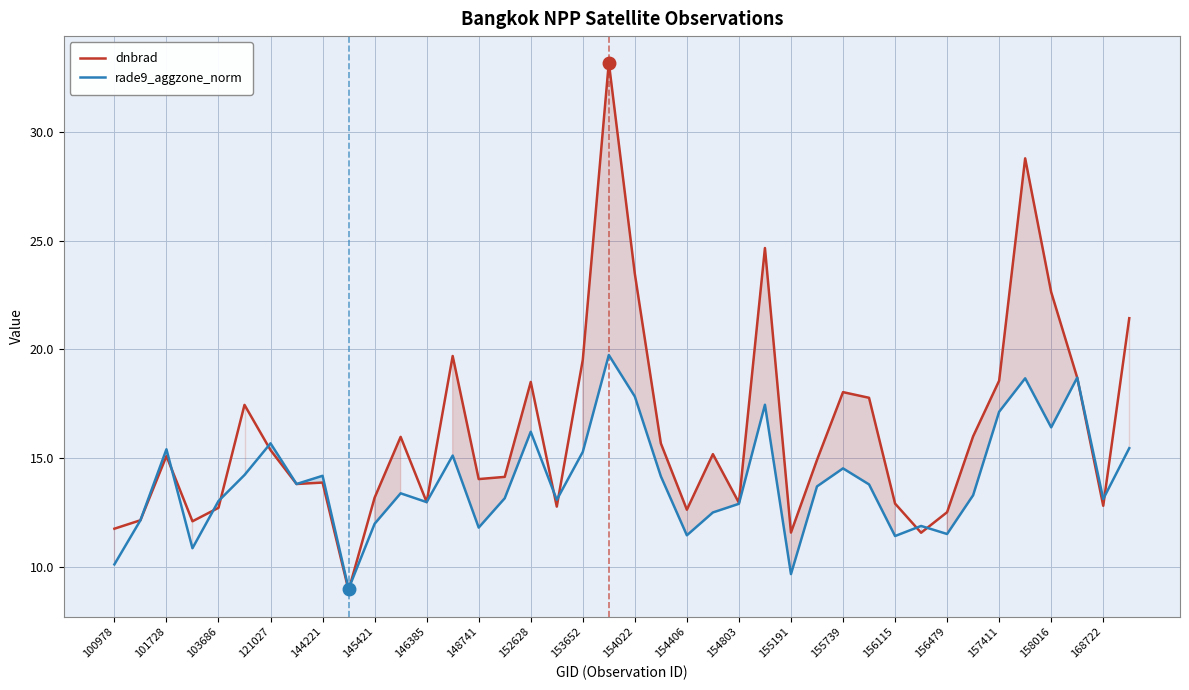

Is the value of rade9_aggzone_norm at 154406 greater than the value of dnbrad at 168722?

No